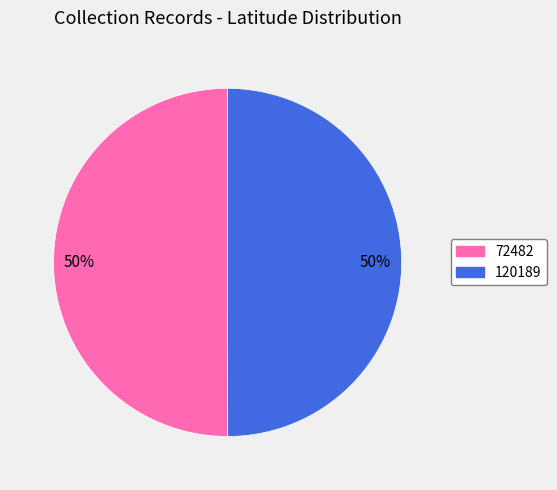

Do 120189 and 72482 together represent more than half of the pie?

Yes